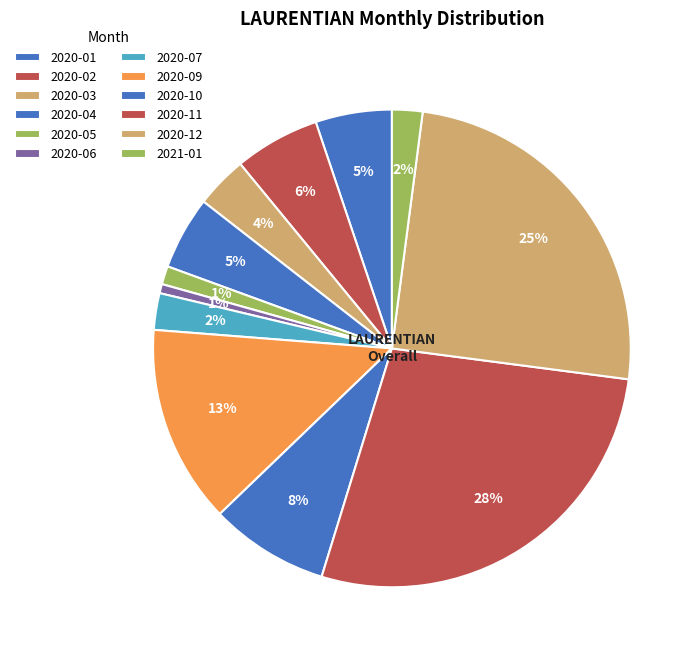

How much of the chart is everything except 2021-01?

97.9%